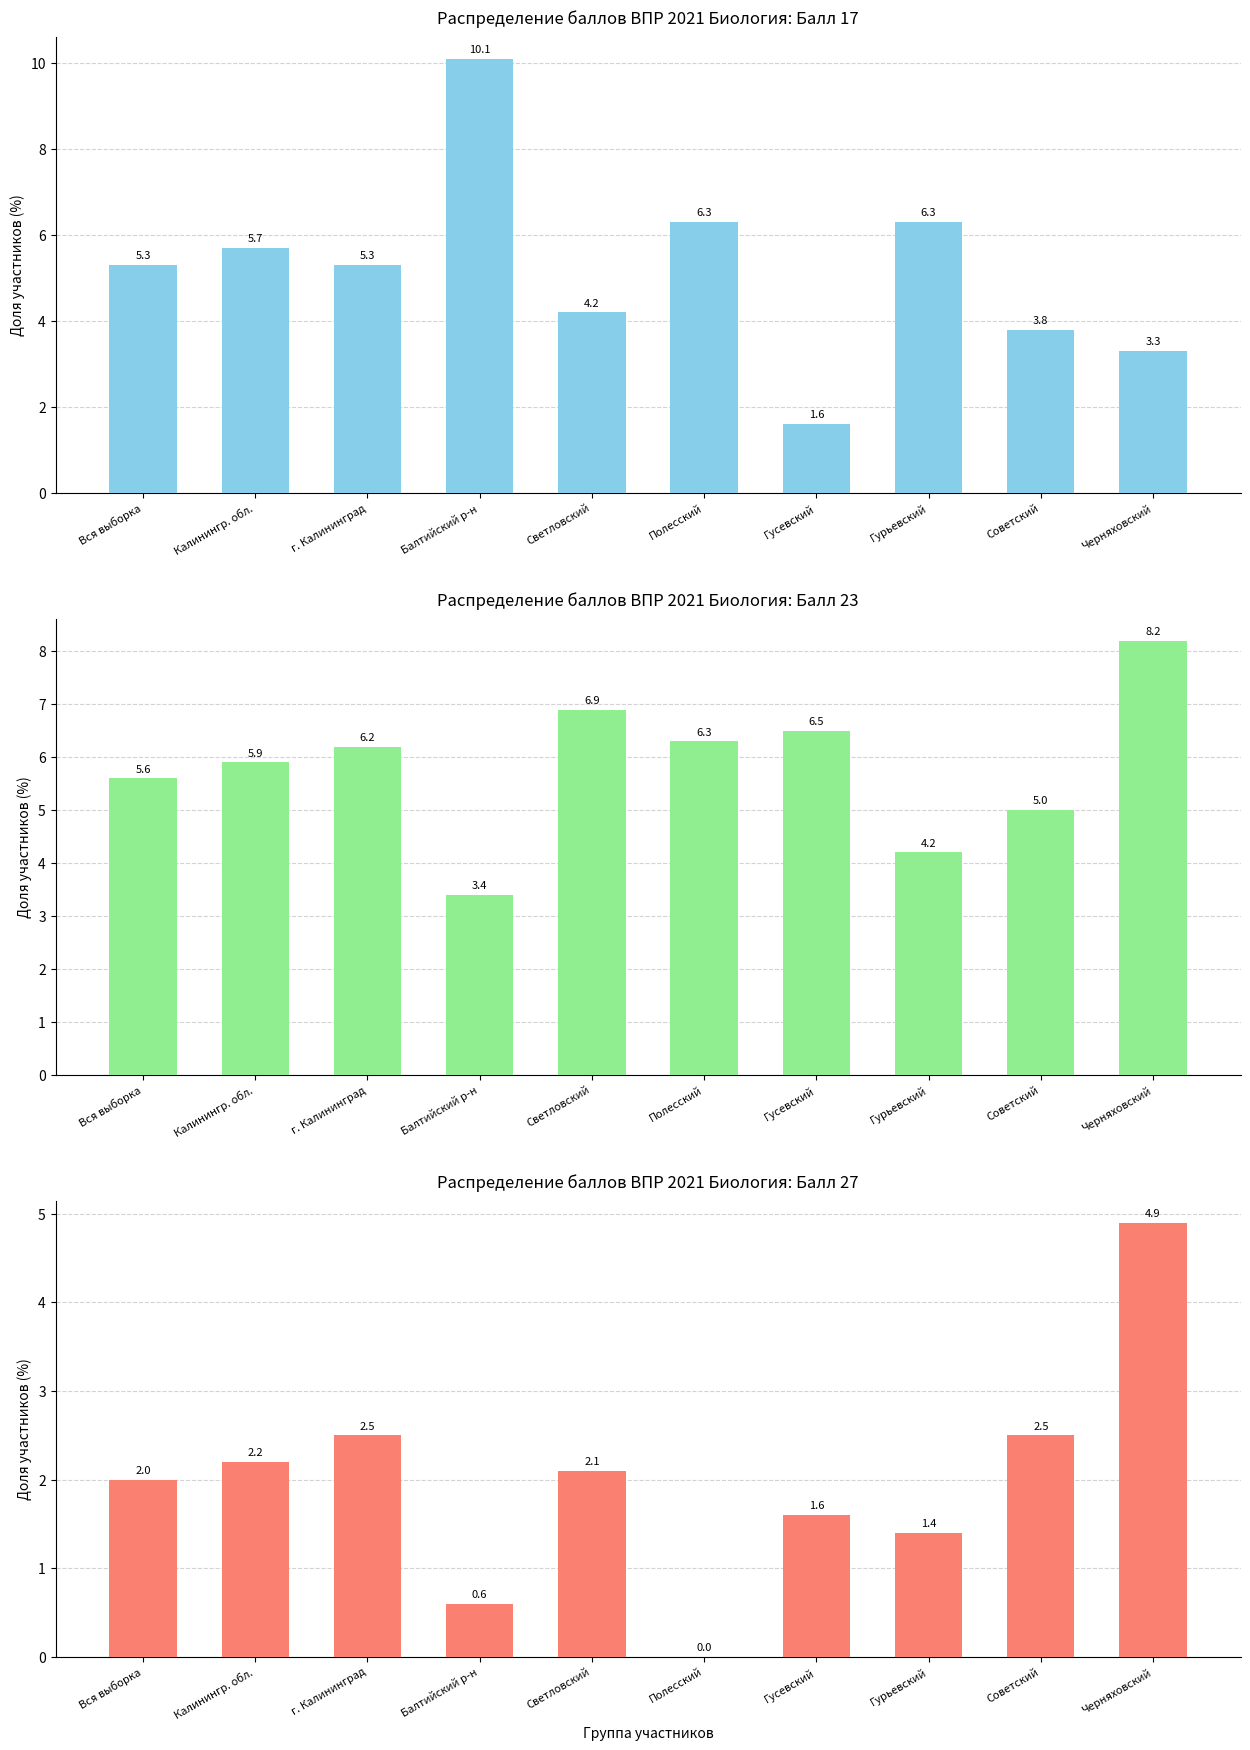

What is the sum of all Балл 23 (col_24) values?

58.2